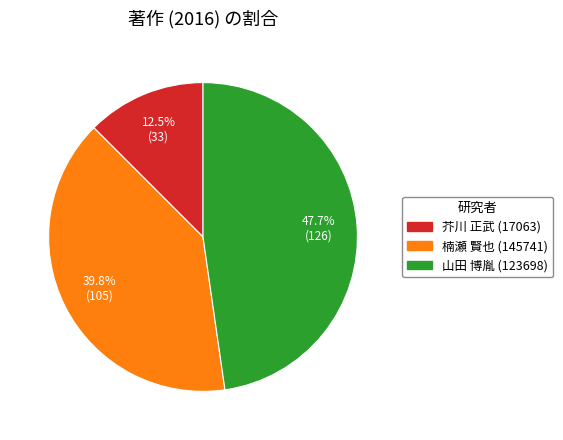

True or false: 楠瀬 賢也 (145741) accounts for 40% of the total.

True